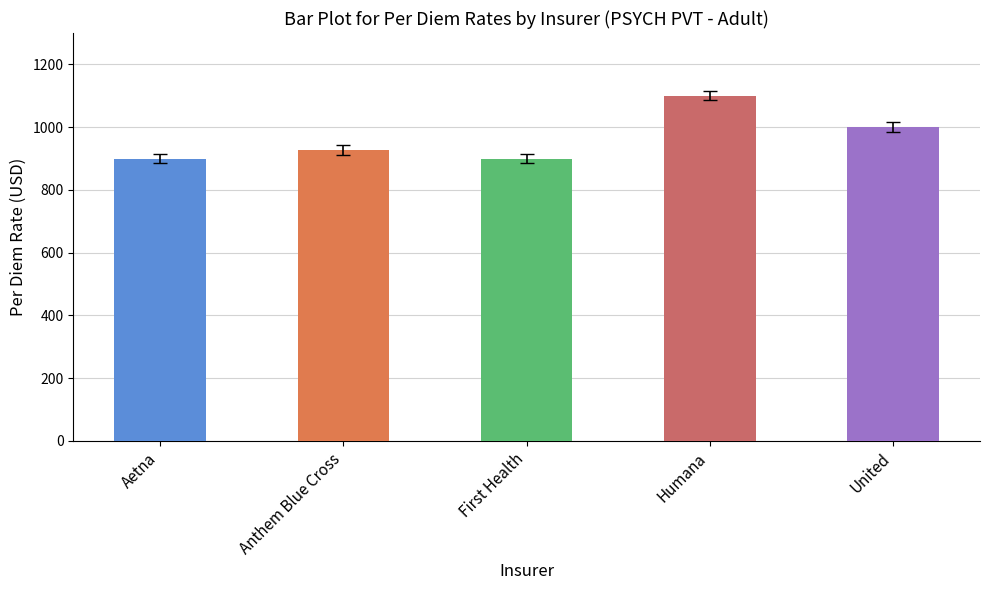

What is the change in value from Aetna to Humana?

+200